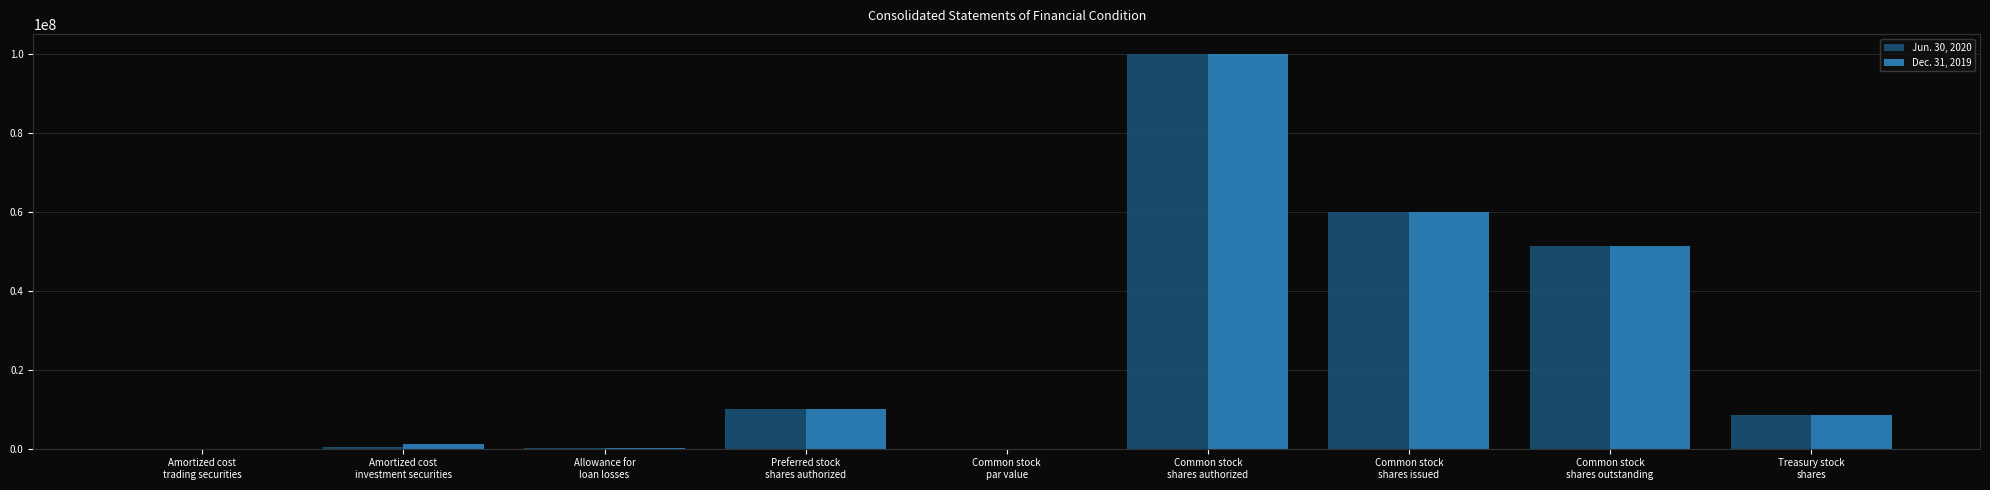

What are all the series names shown in the legend?

Jun. 30, 2020, Dec. 31, 2019